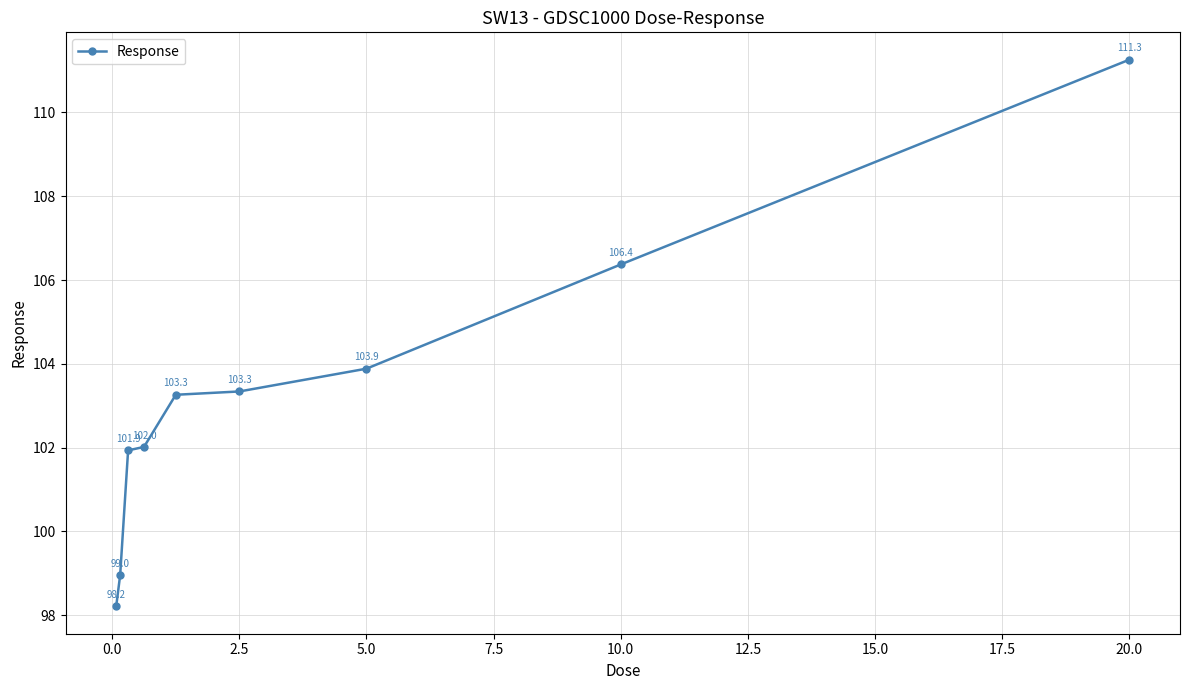

What is the value of the 7th point from the left?

103.9